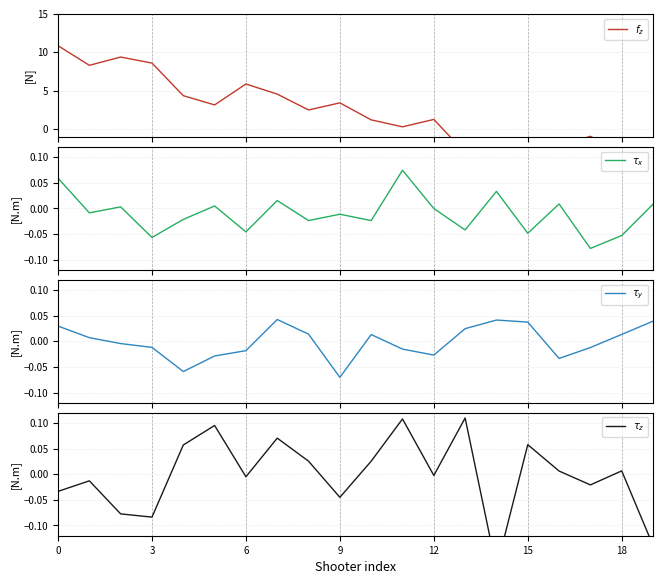

How many times do $f_z$ and $\tau_x$ cross each other?

1